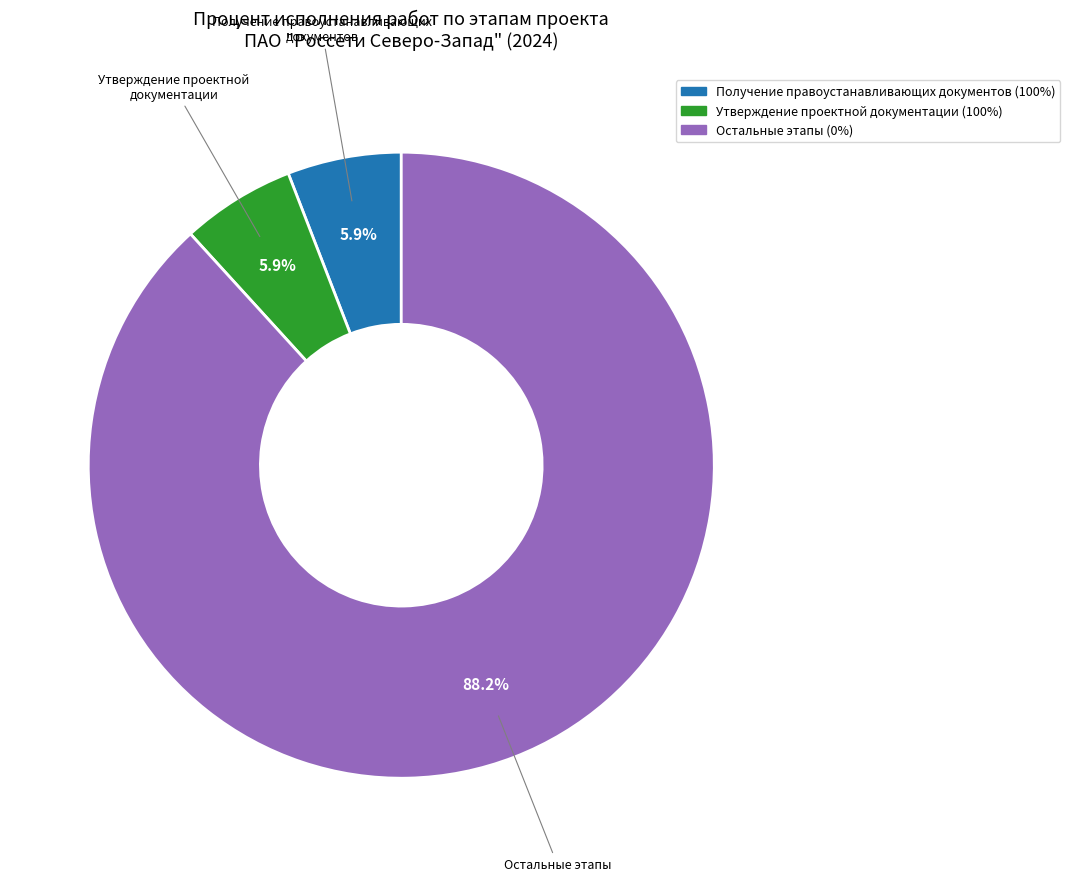

Is there any slice that represents more than half of the pie?

Yes